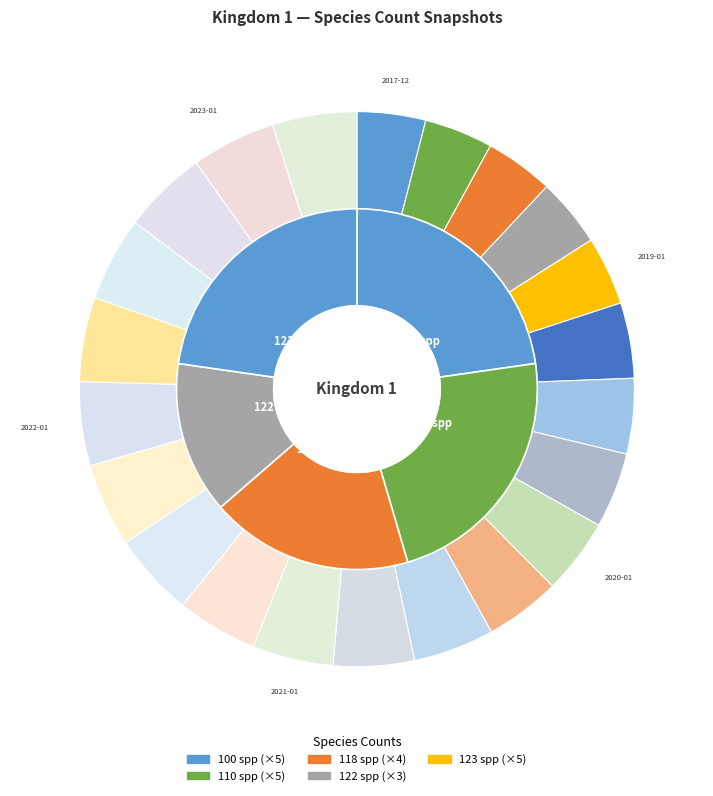

What percentage is the 2020-01-01 slice, to the nearest percent?

4%